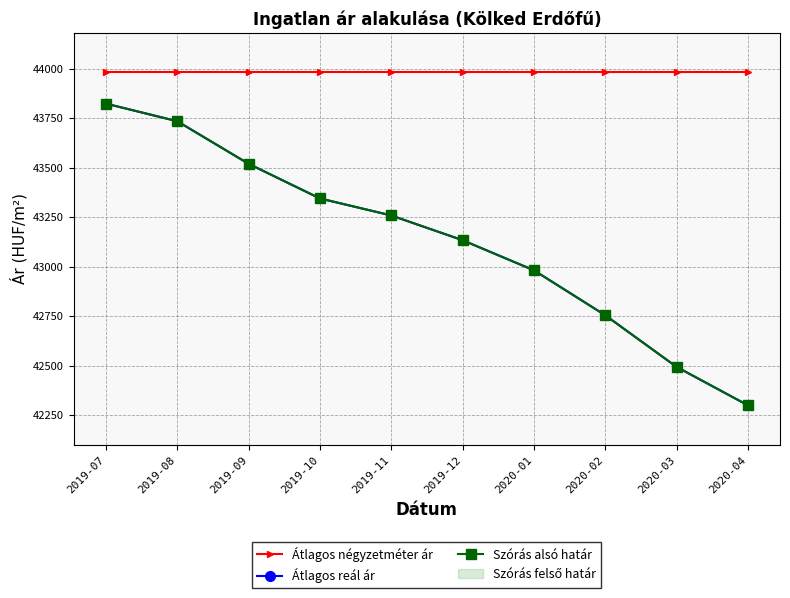

Is this an area chart (filled region under the line)?

No